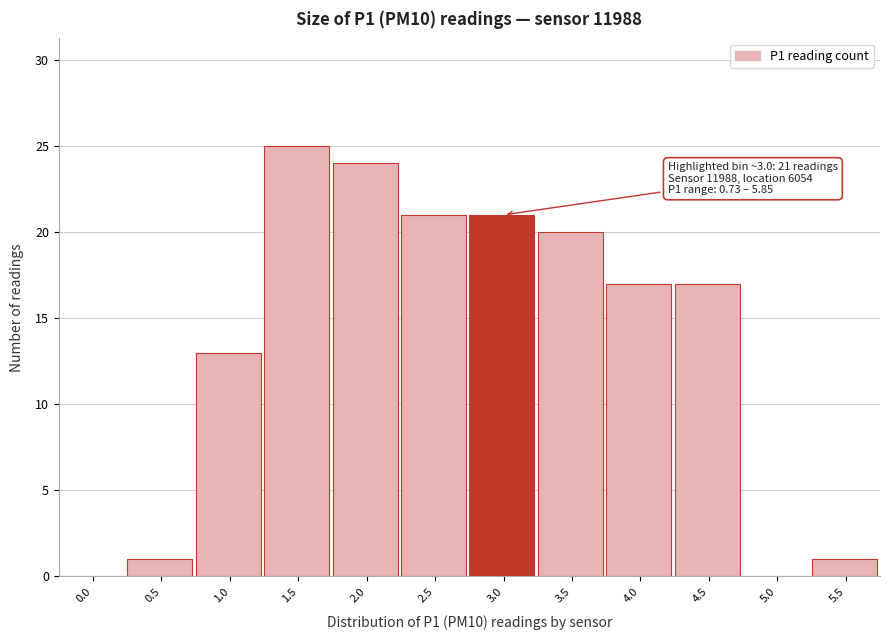

Reading left to right, extract all data points from this chart.

0.0=0	0.5=1	1.0=13	1.5=25	2.0=24	2.5=21	3.0=21	3.5=20	4.0=17	4.5=17	5.0=0	5.5=1